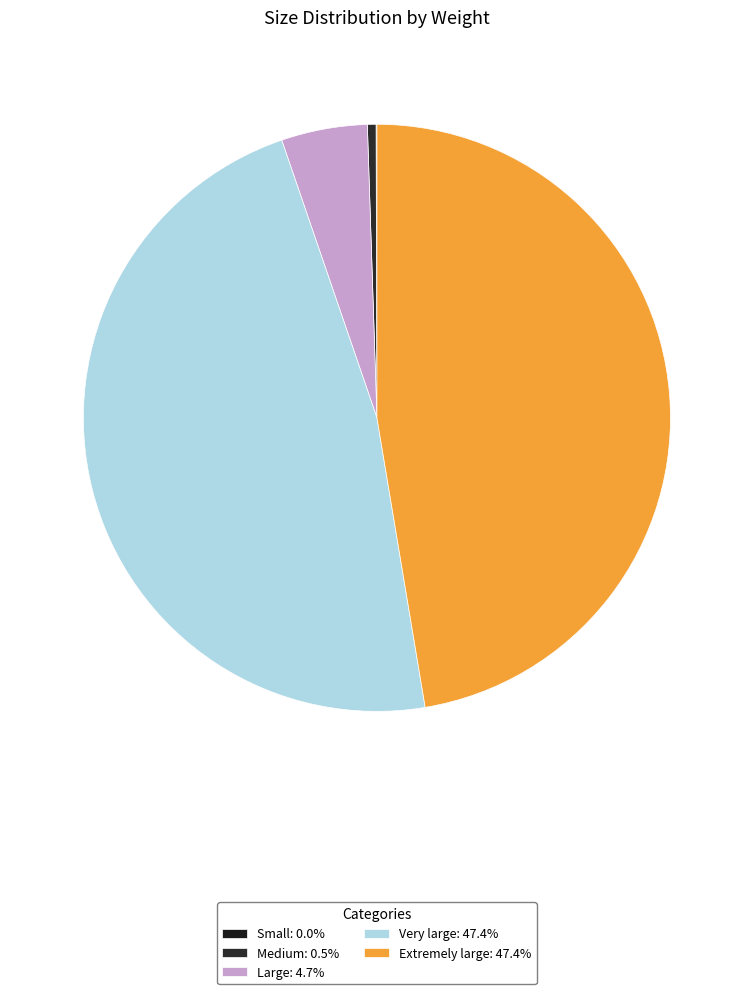

Does any single category account for the majority?

No